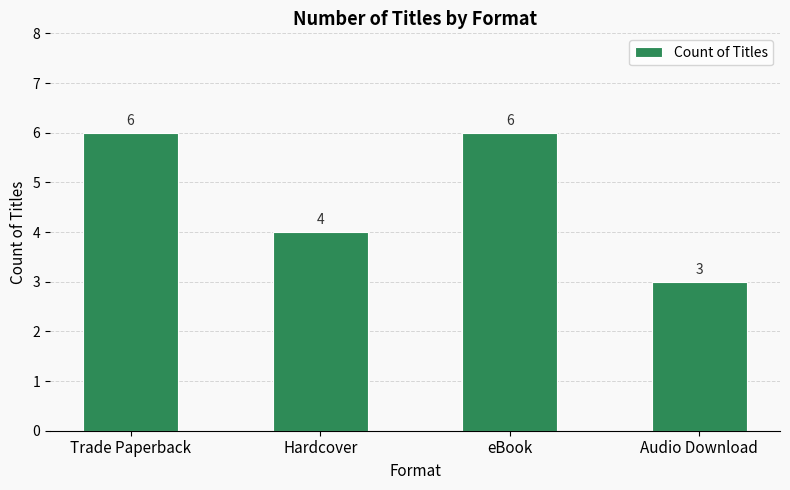

True or false: the data shows 8 at eBook.

False